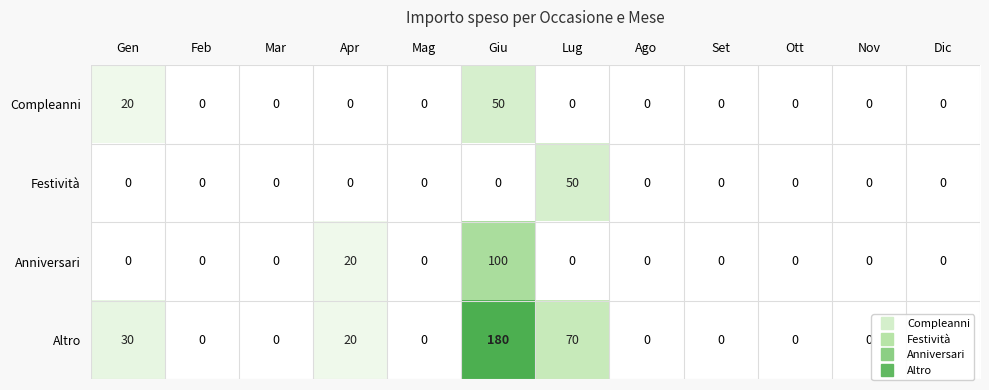

Which label corresponds to the largest value in the chart?

Giu